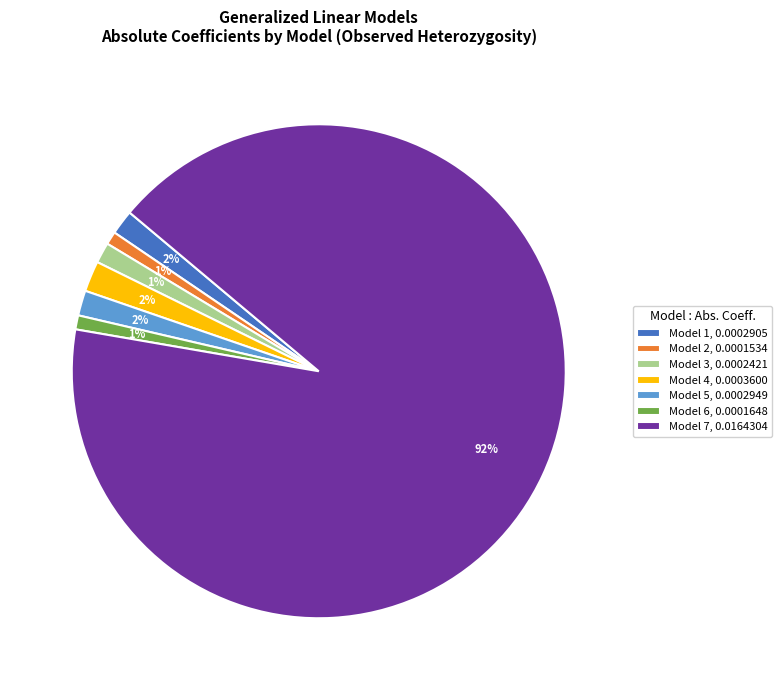

What is the majority slice?

Model 7